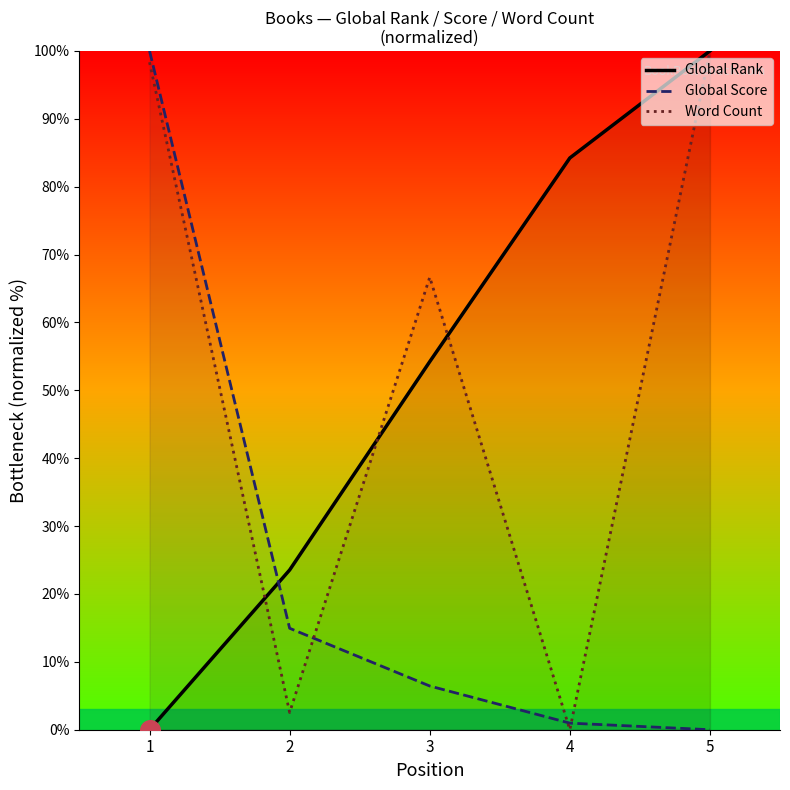

Which series has the largest total across all categories?

Word Count